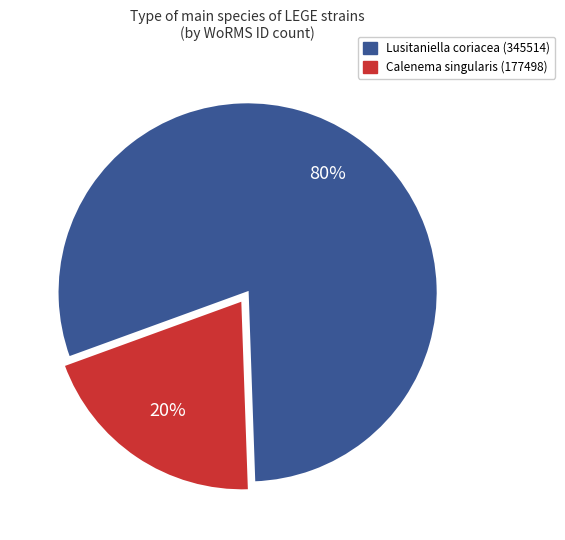

How many slices are in this pie chart?

2